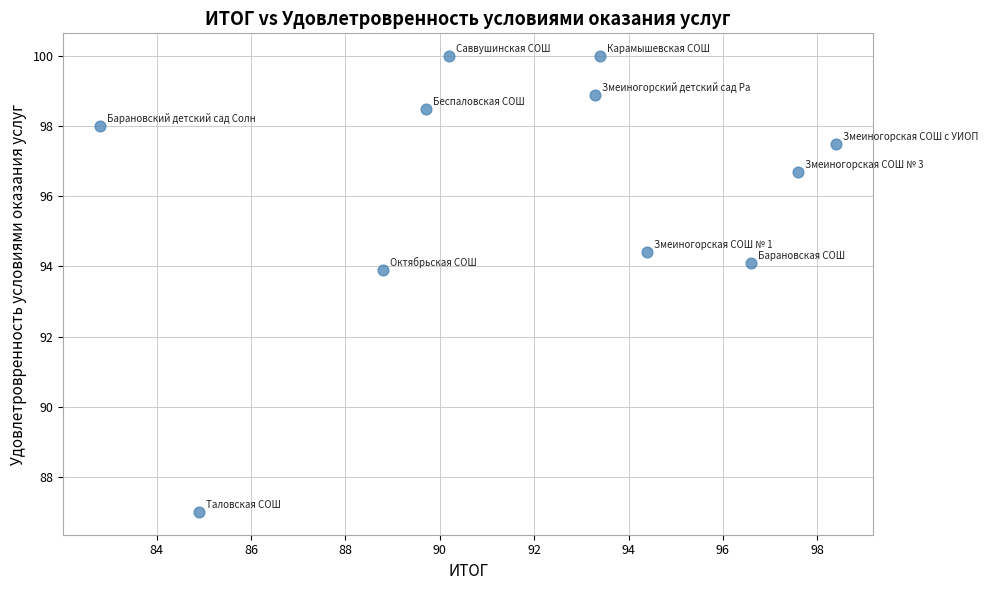

What Y value in the scatter plot is closest to 93?

93.9